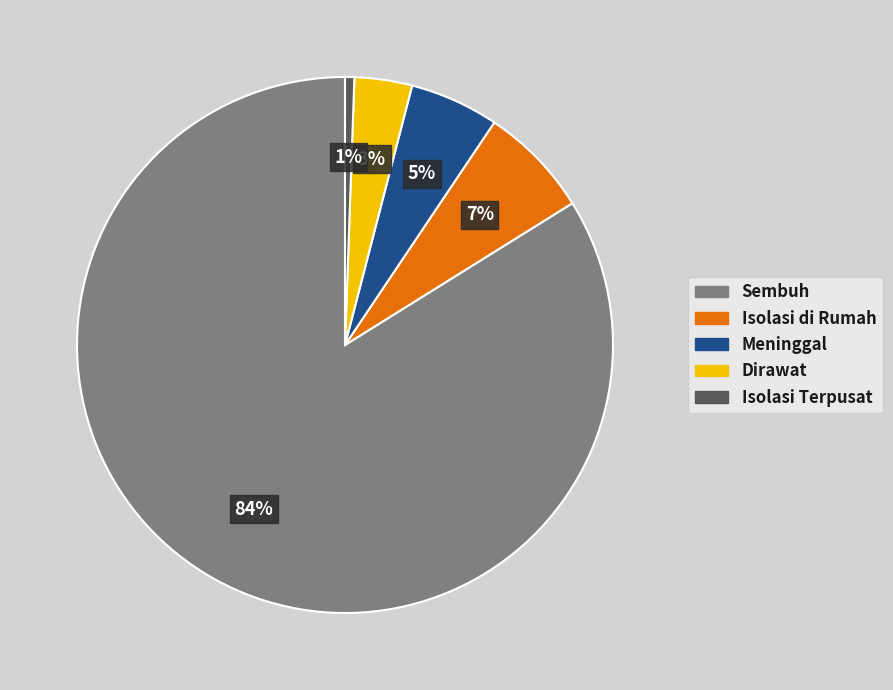

Count the number of slices in the pie.

5